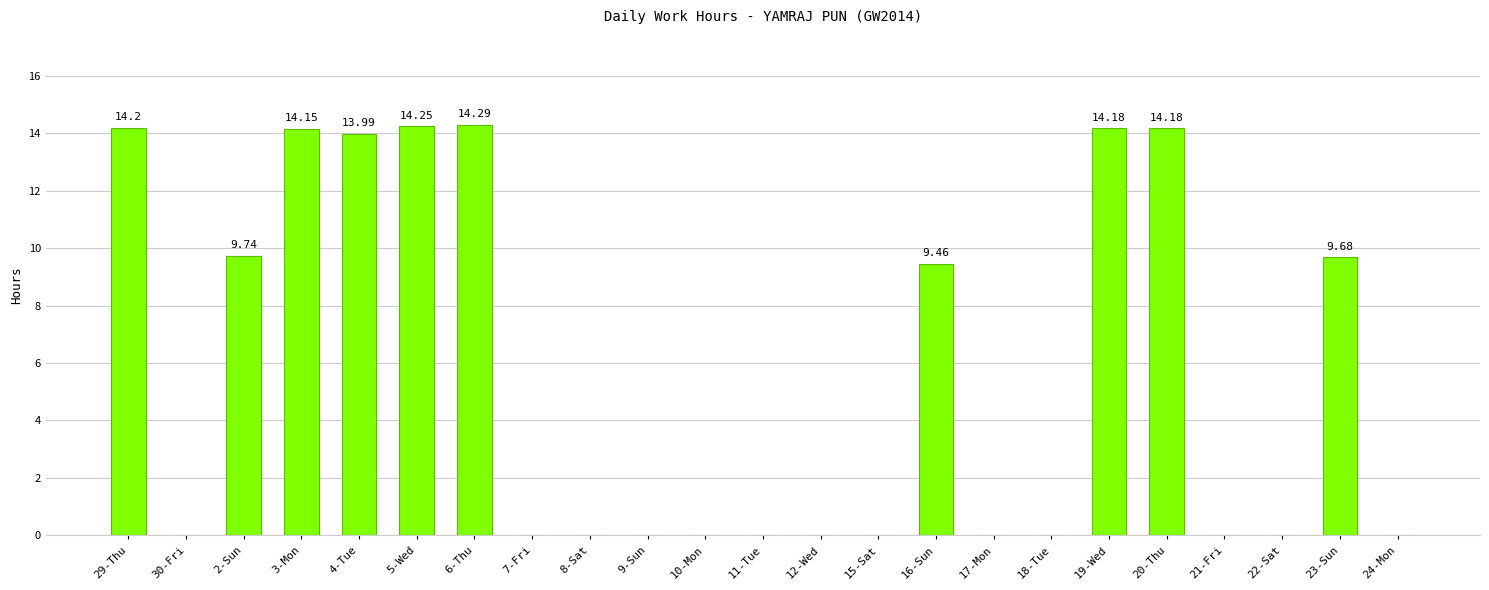

What is the sum of all values?

128.1